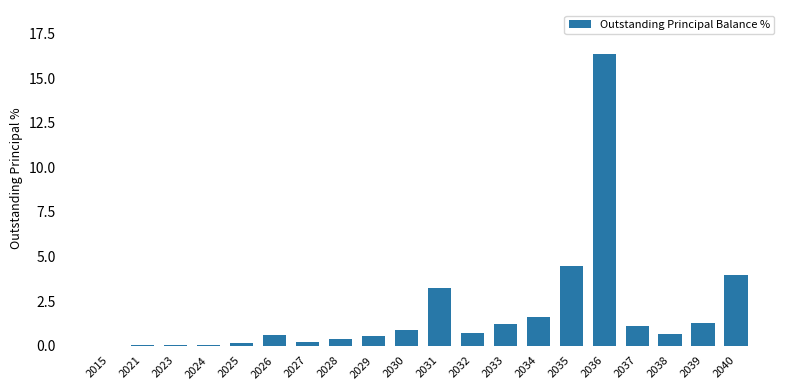

True or false: the data shows 0.1 at 2025.

True